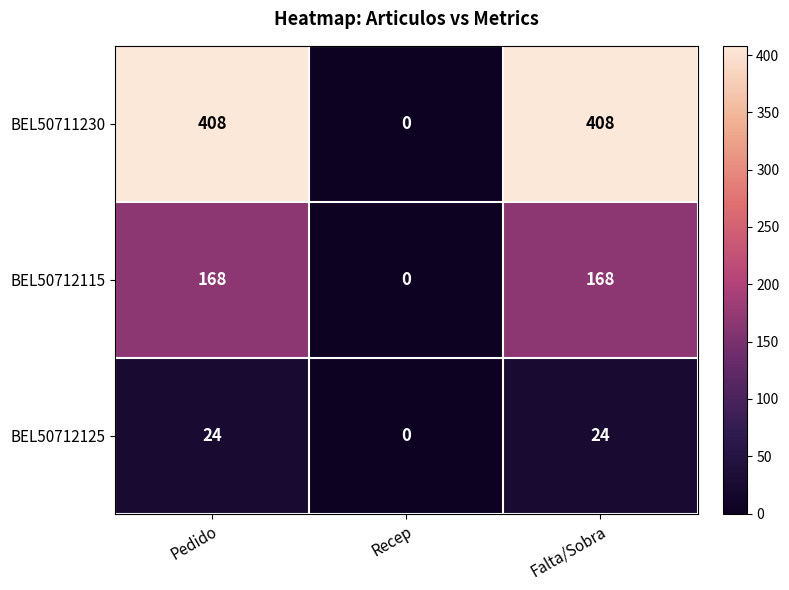

Rank the series by their average value, from lowest to highest.

BEL50712125, BEL50712115, BEL50711230